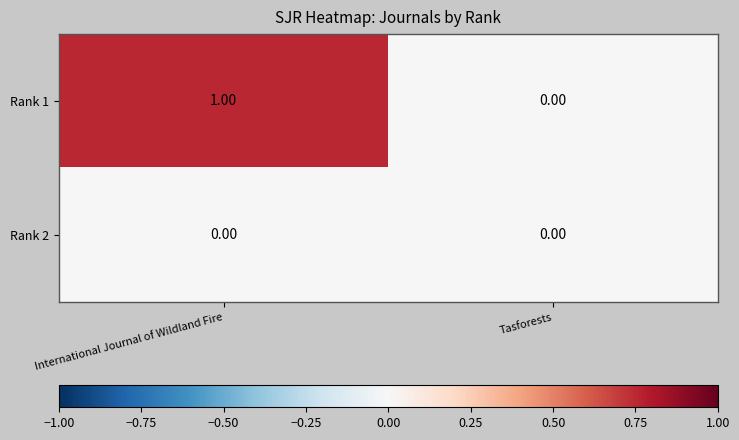

Rank the series by their average value, from lowest to highest.

Rank 2, Rank 1